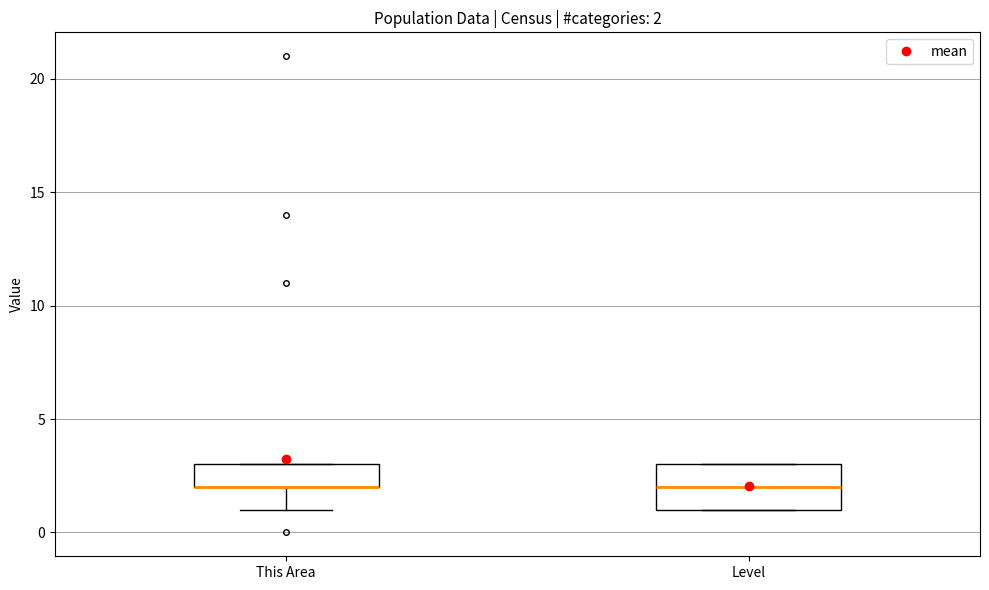

Which box is the tallest, from its lower edge to its upper edge?

Level